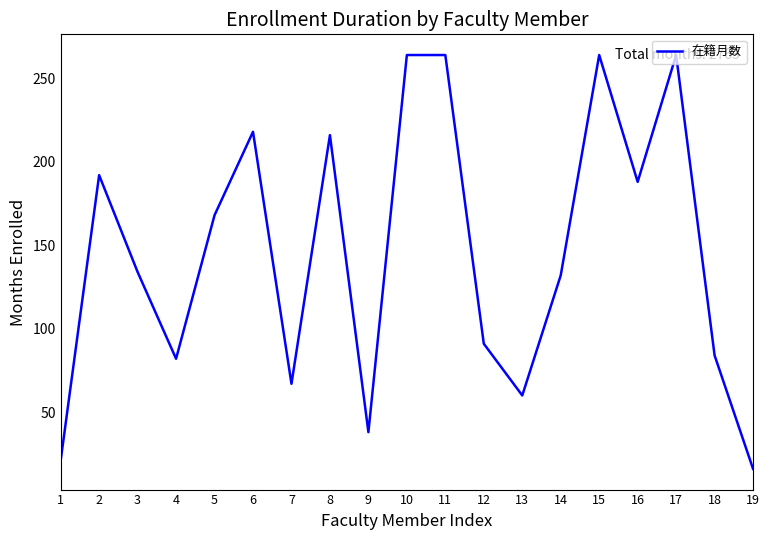

Approximately how many times larger is the value at 18 compared to 8?

0.4